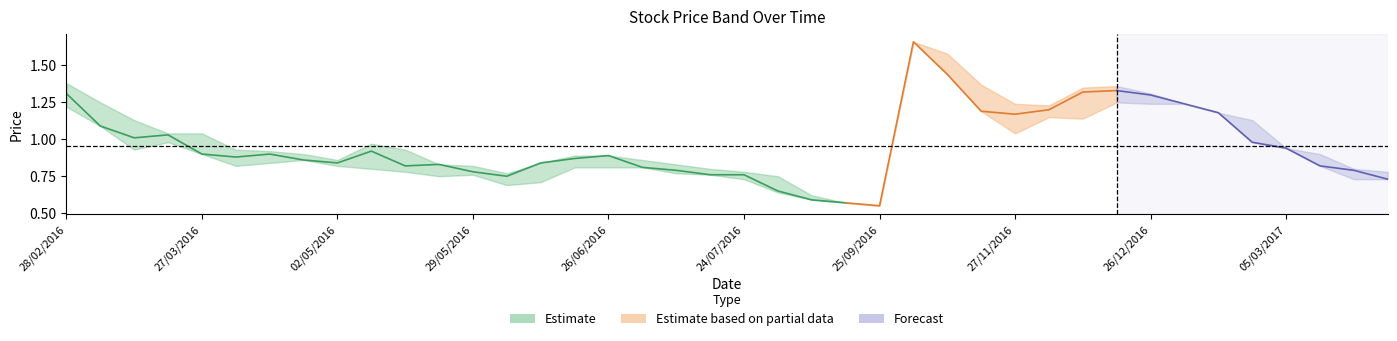

True or false: Low and Closing intersect in this chart.

False